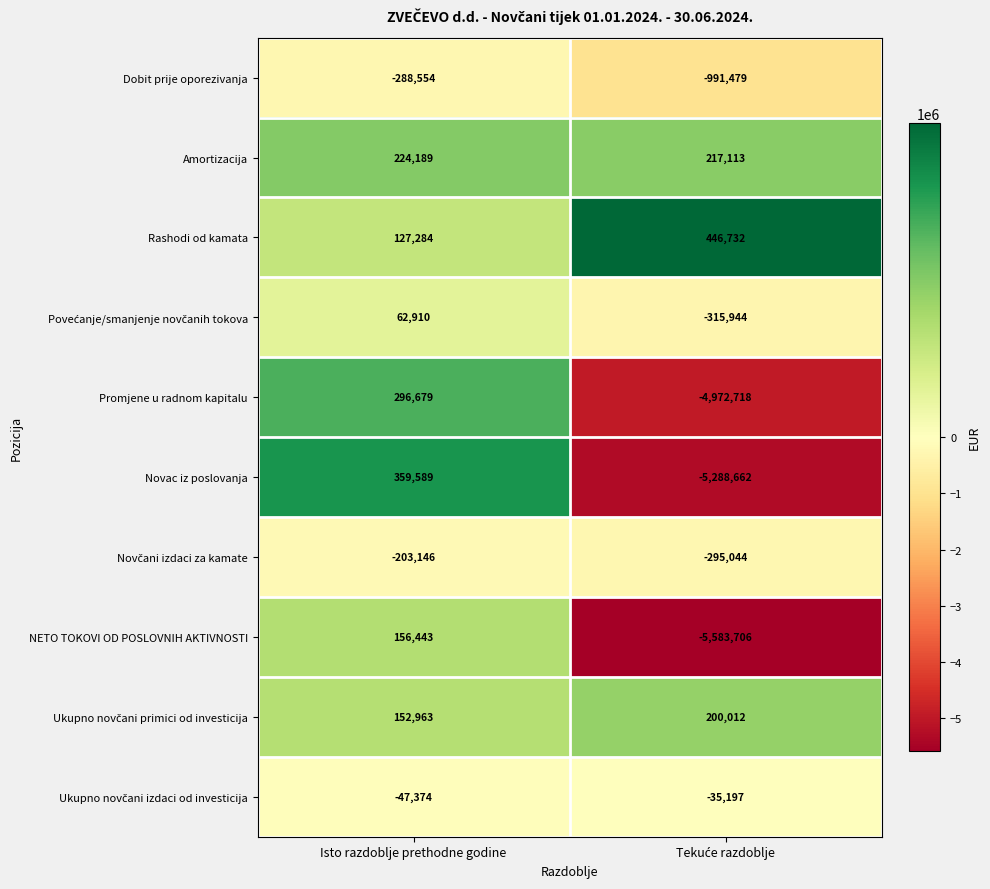

What is the sum of all Amortizacija values?

441302